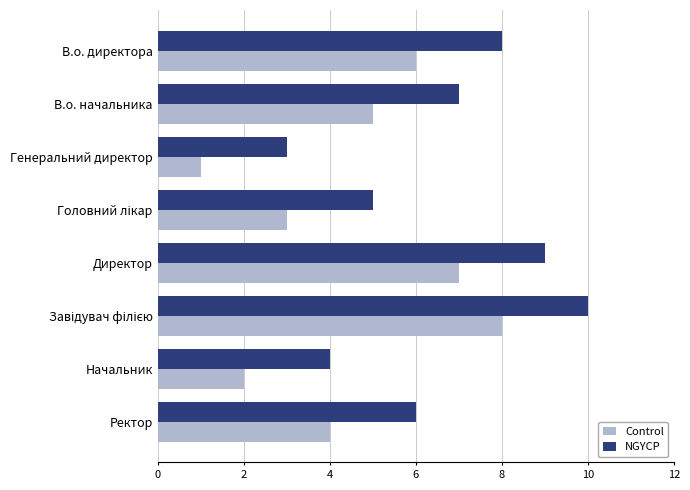

What is the greatest value displayed?

10